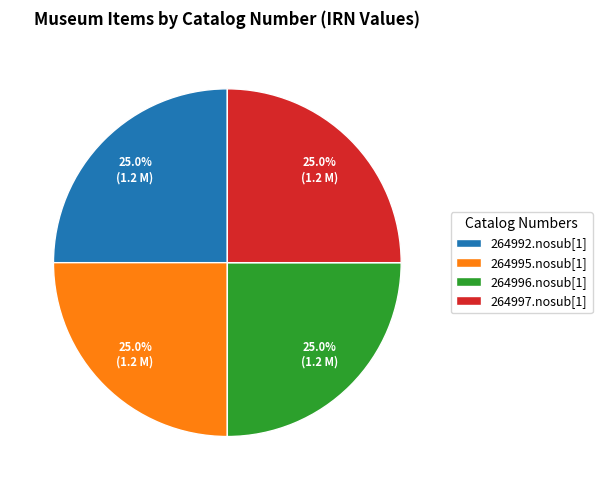

The 264996.nosub[1] slice represents 25% of the pie. True or false?

True